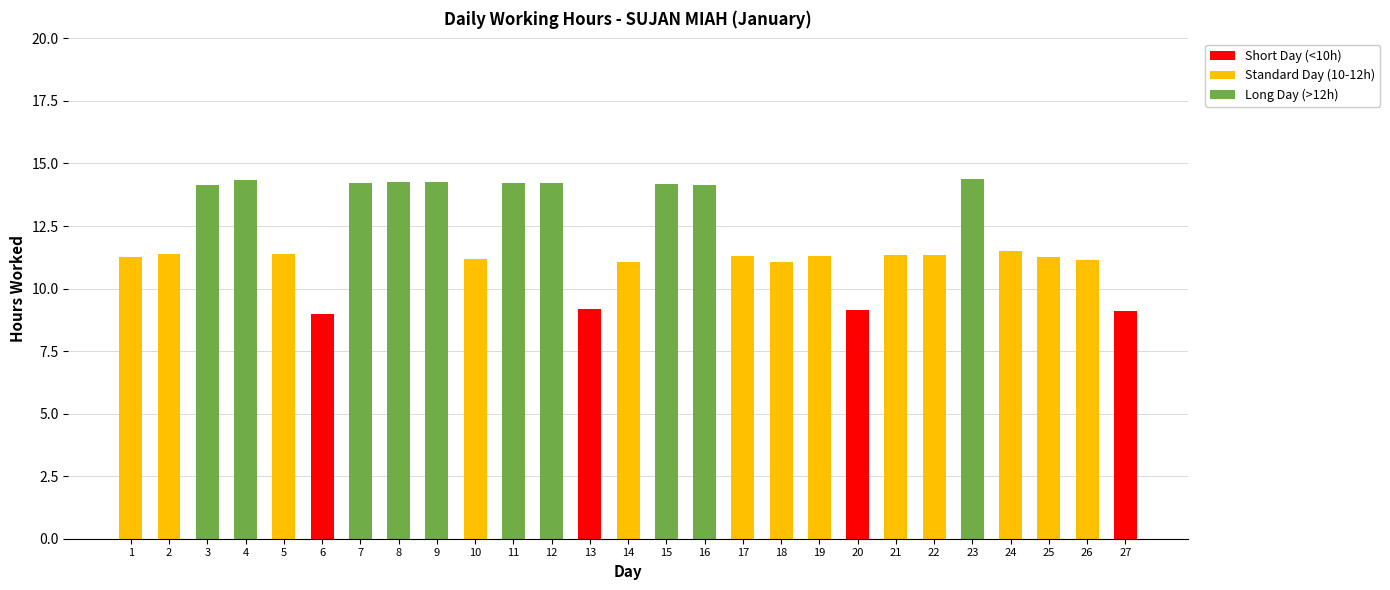

What is the total value across all series at 7?

14.2